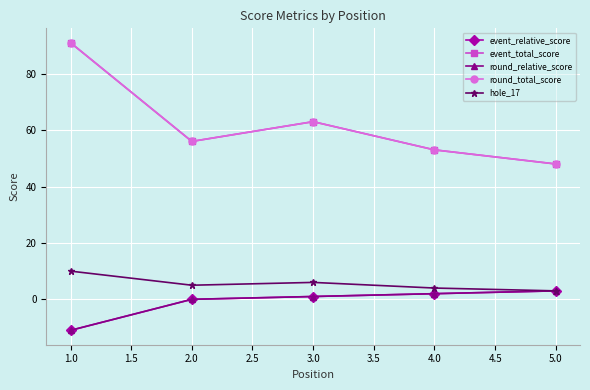

True or false: event_relative_score has more than 2 points higher than both neighbors.

False